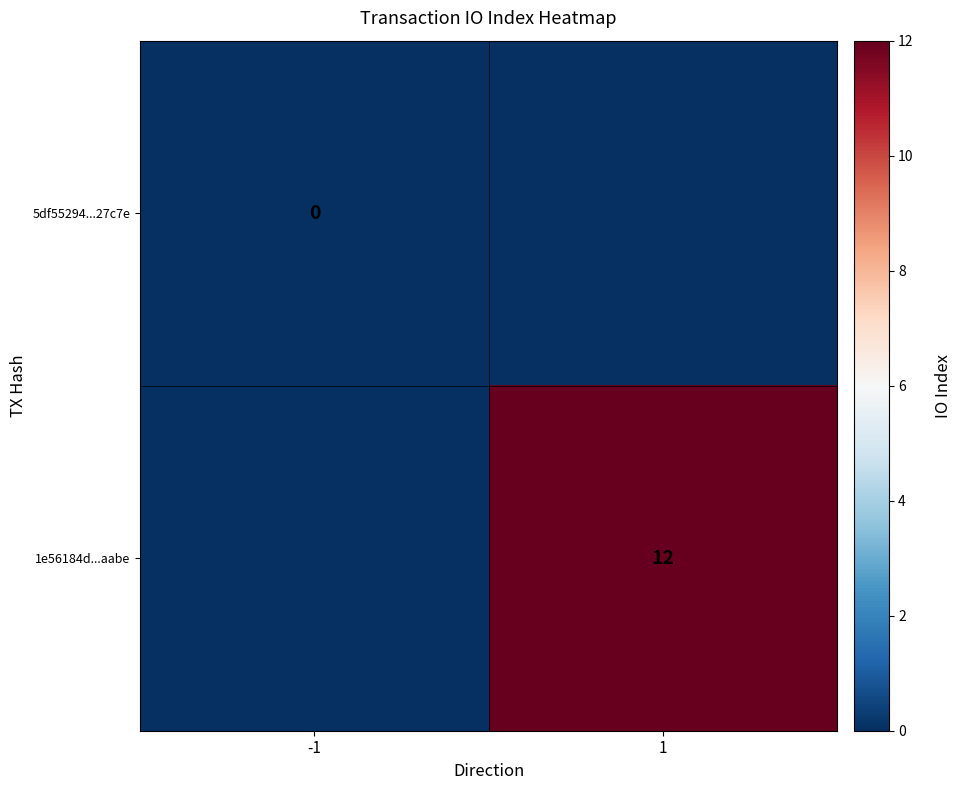

Which category has the lowest value across all series?

-1